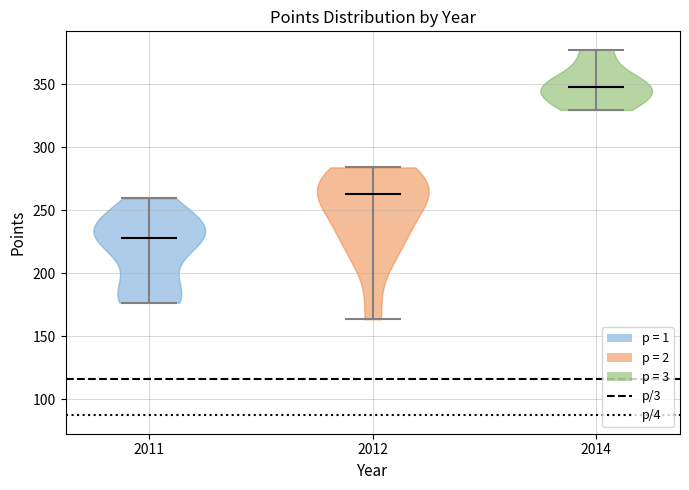

Which violin has the highest median line?

2014